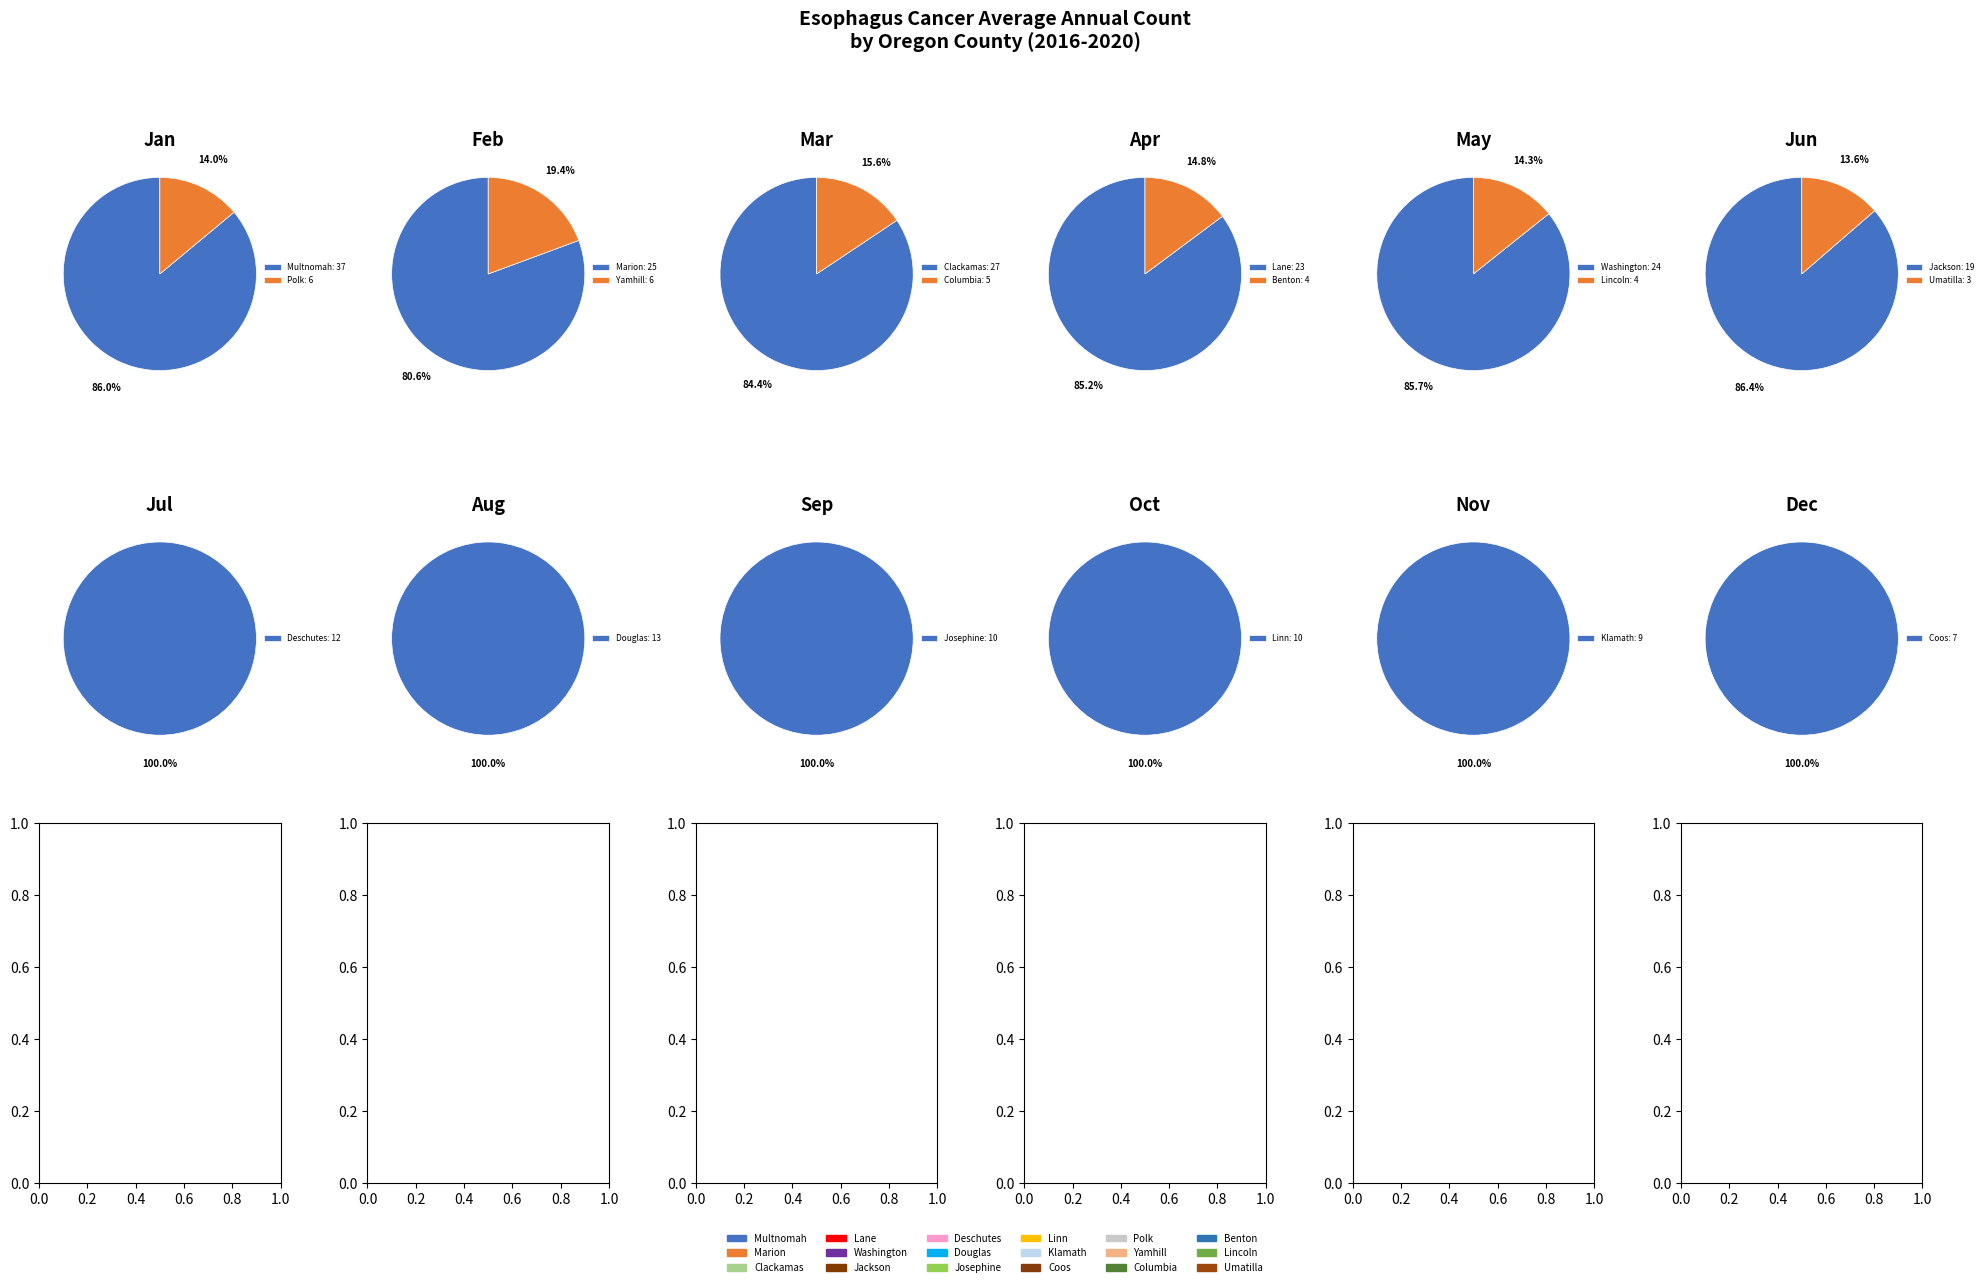

How many segments does this pie chart have?

18